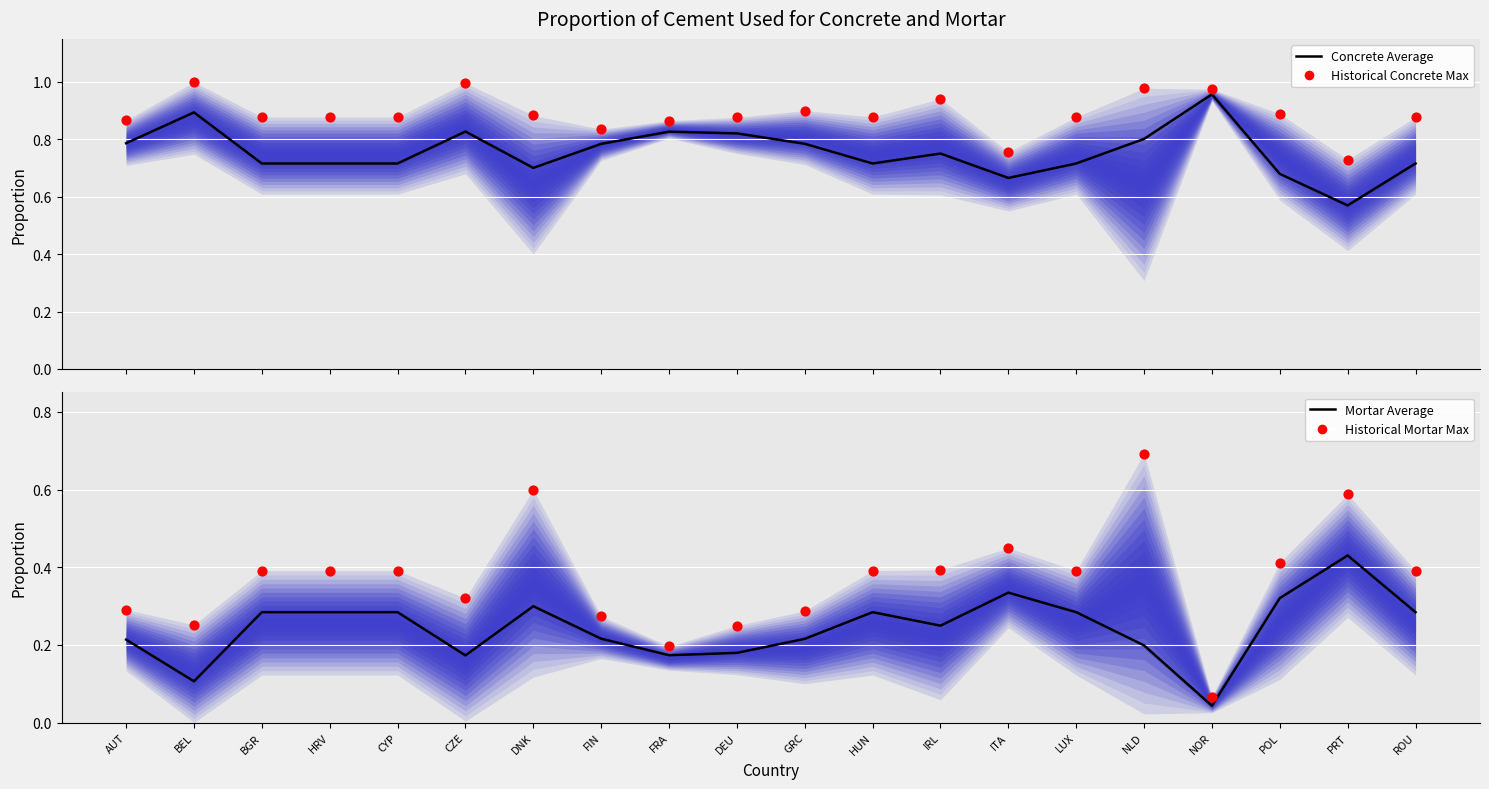

Which series reaches the maximum Y coordinate?

Historical Max (Concrete)